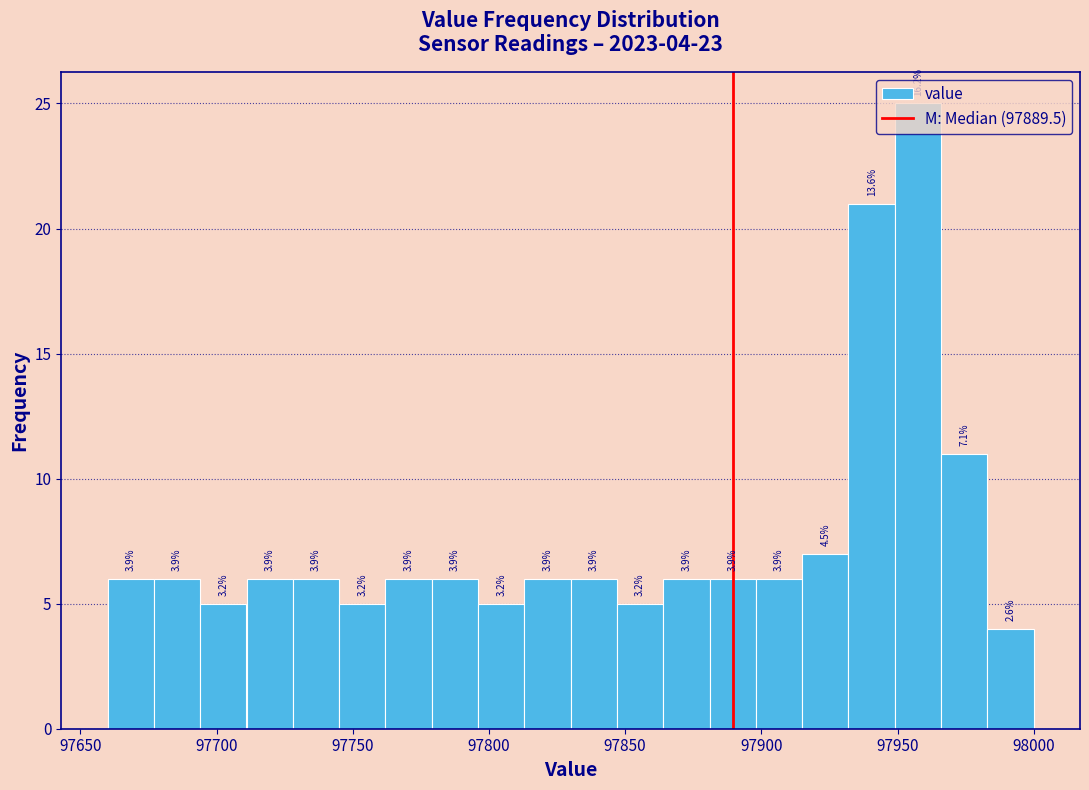

Around what value on the x-axis is the tallest bar? Give the approximate position of its centre, as read against the axis.

97960